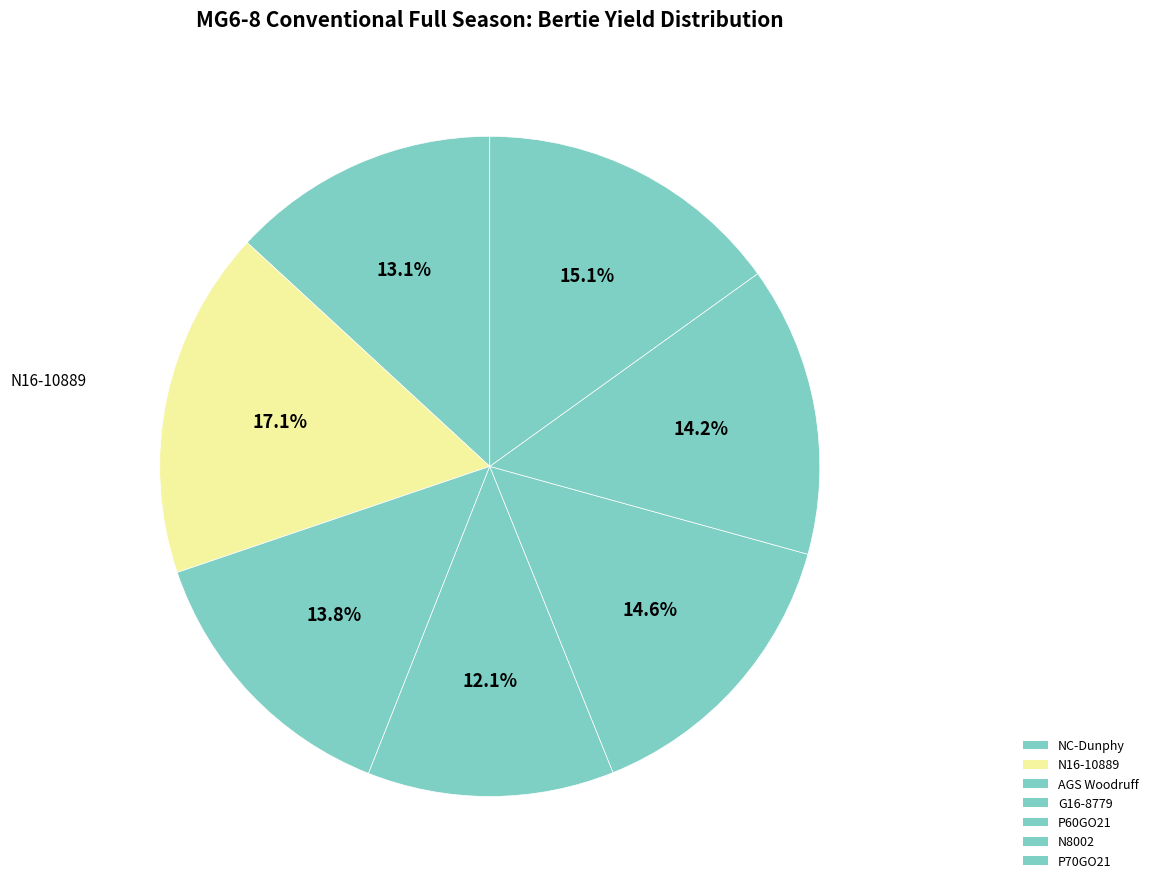

How much of the chart is everything except NC-Dunphy?

86.9%